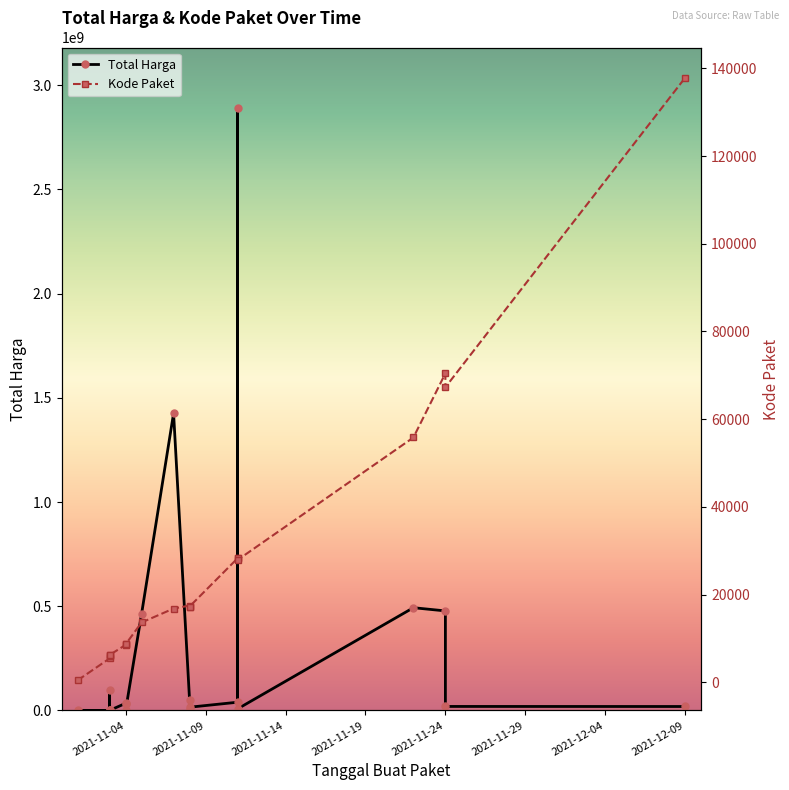

Is it true that Total Harga equals 333600 at 2021-11-04?

True